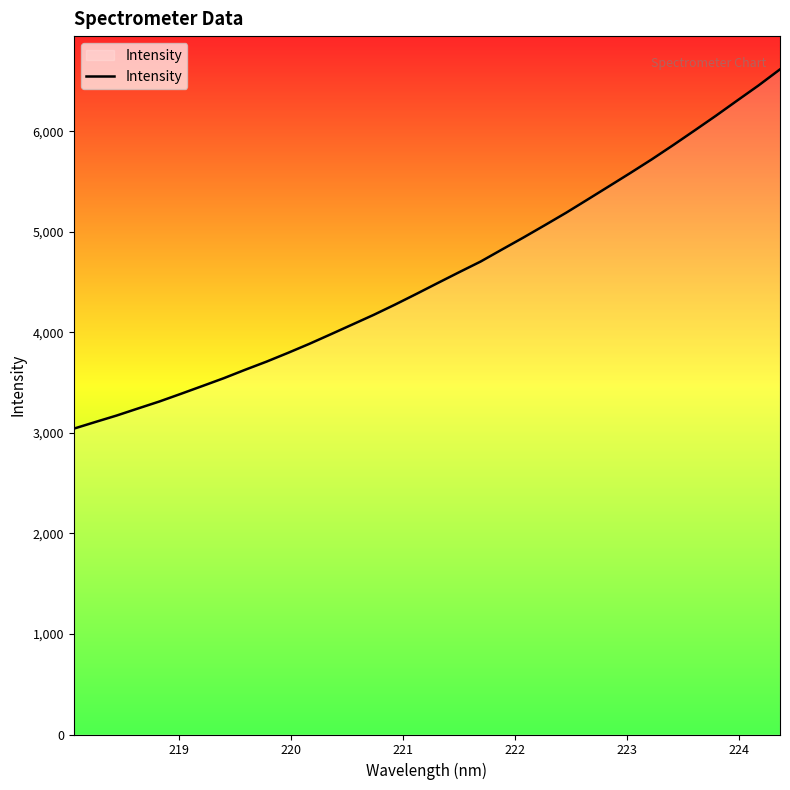

What is the greatest value displayed?

6618.0